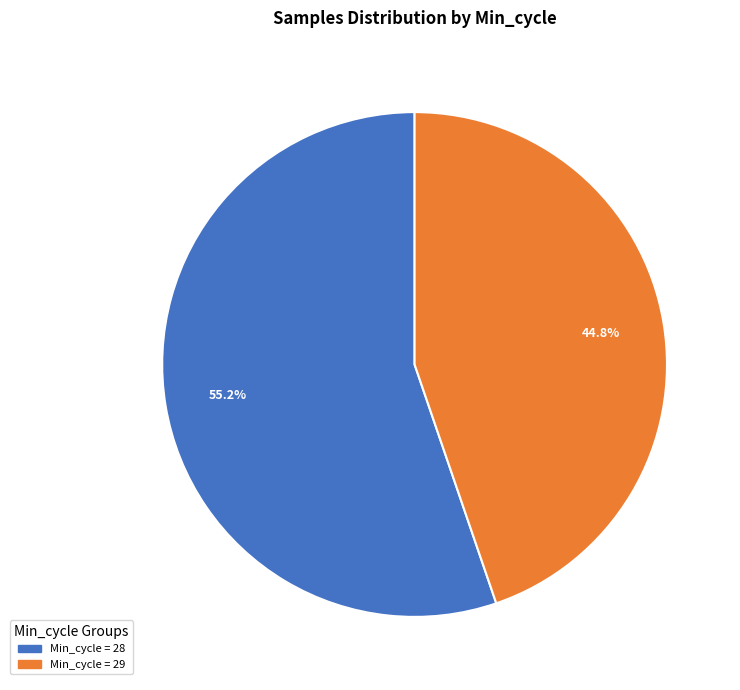

Is there any slice that represents more than half of the pie?

Yes